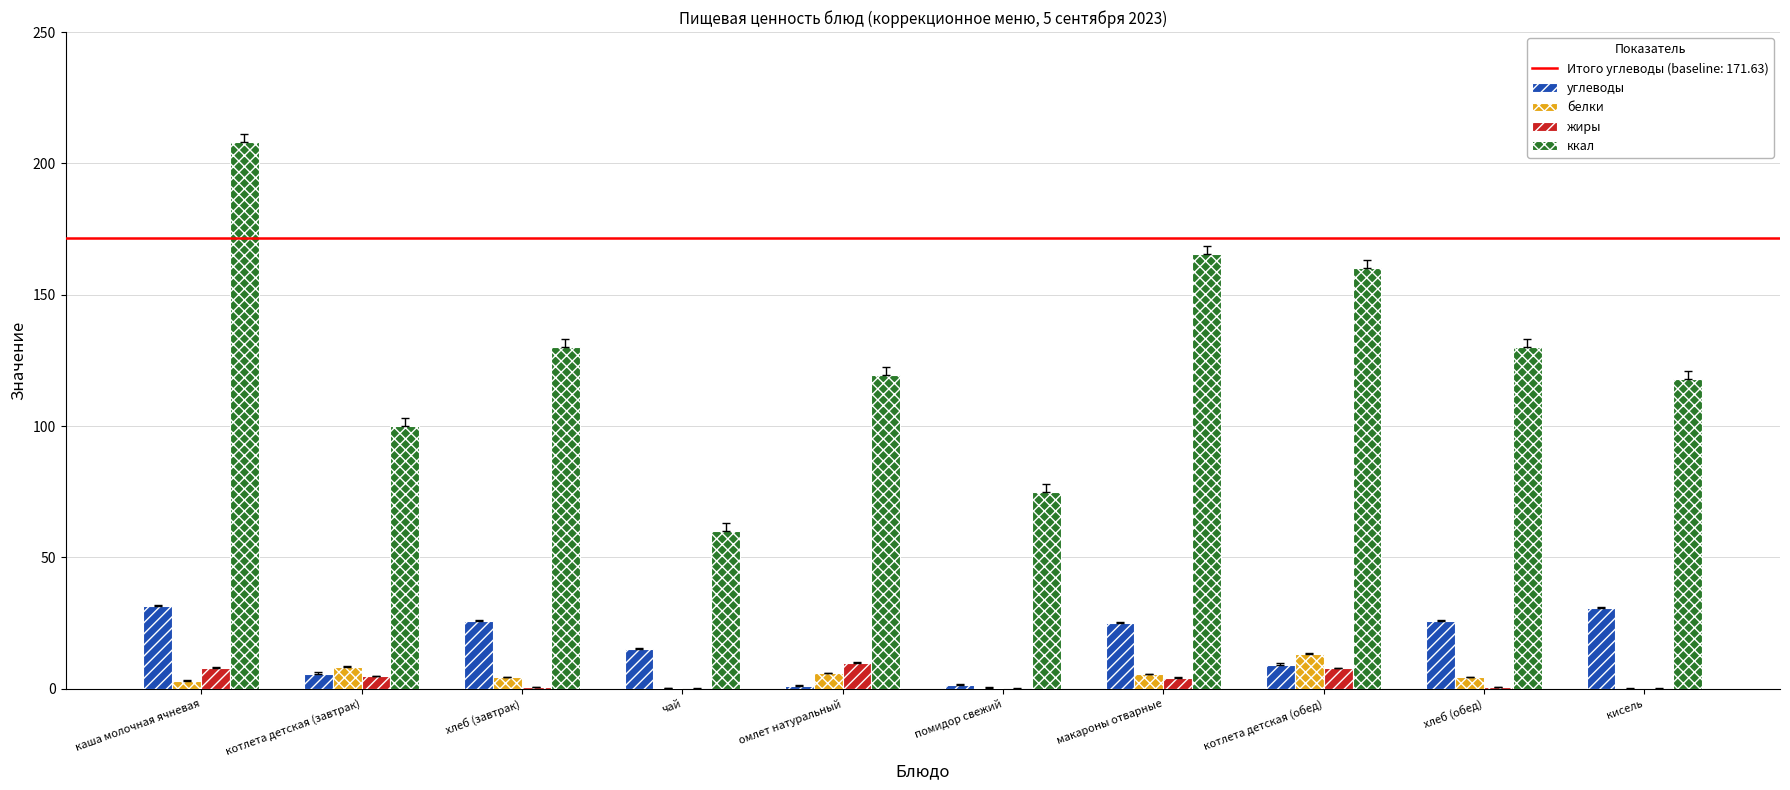

What is the difference between the ккал values at хлеб (завтрак) and котлета детская (завтрак)?

30.0